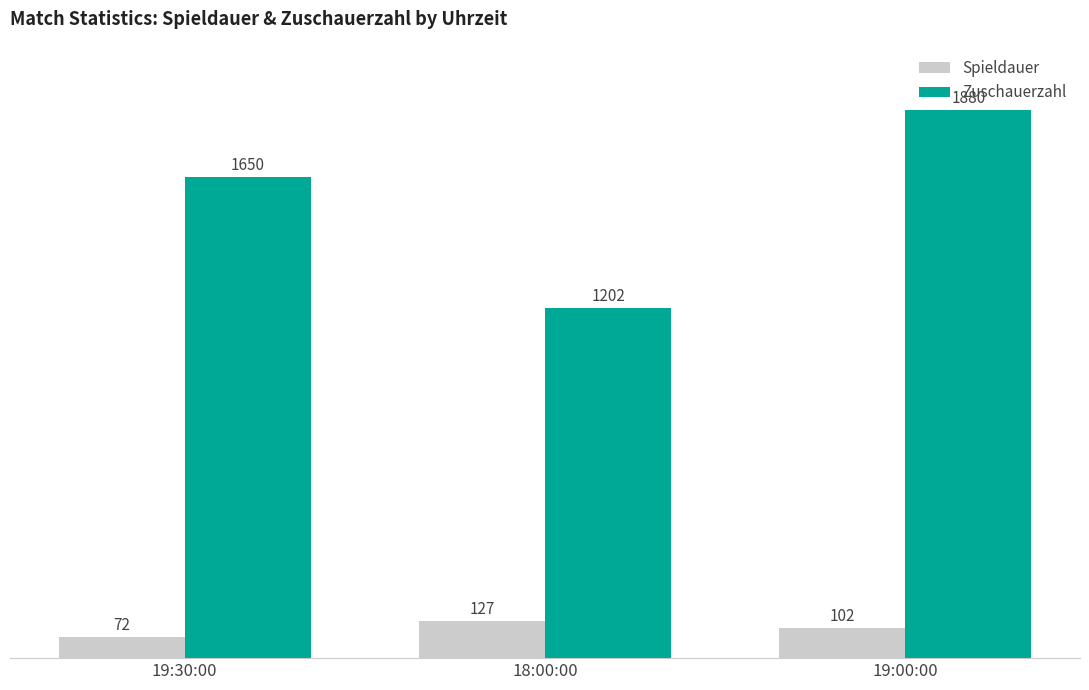

Reading right to left, transcribe all the data shown in this chart.

Spieldauer: 19:00:00=102	18:00:00=127	19:30:00=72
Zuschauerzahl: 19:00:00=1880	18:00:00=1202	19:30:00=1650